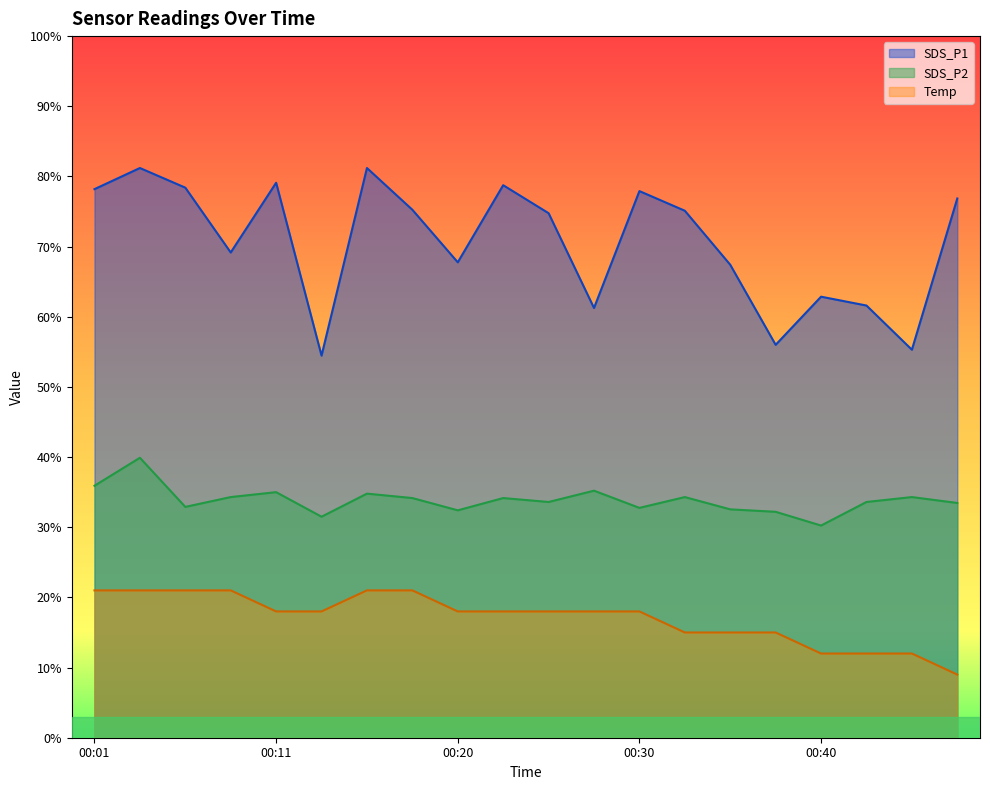

What is the difference between the highest and lowest values at 00:20?

49.8